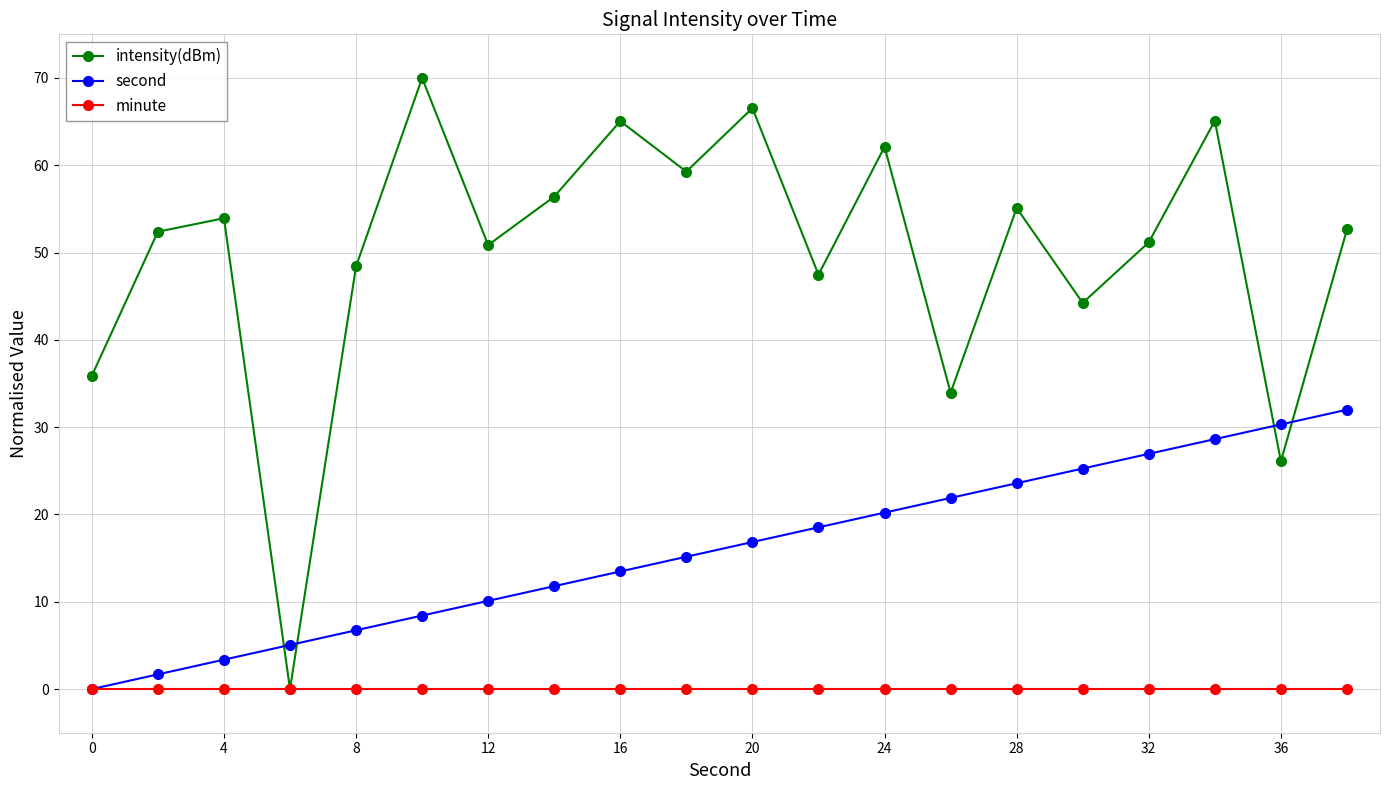

How many interior local peaks does the intensity(dBm) series have?

7